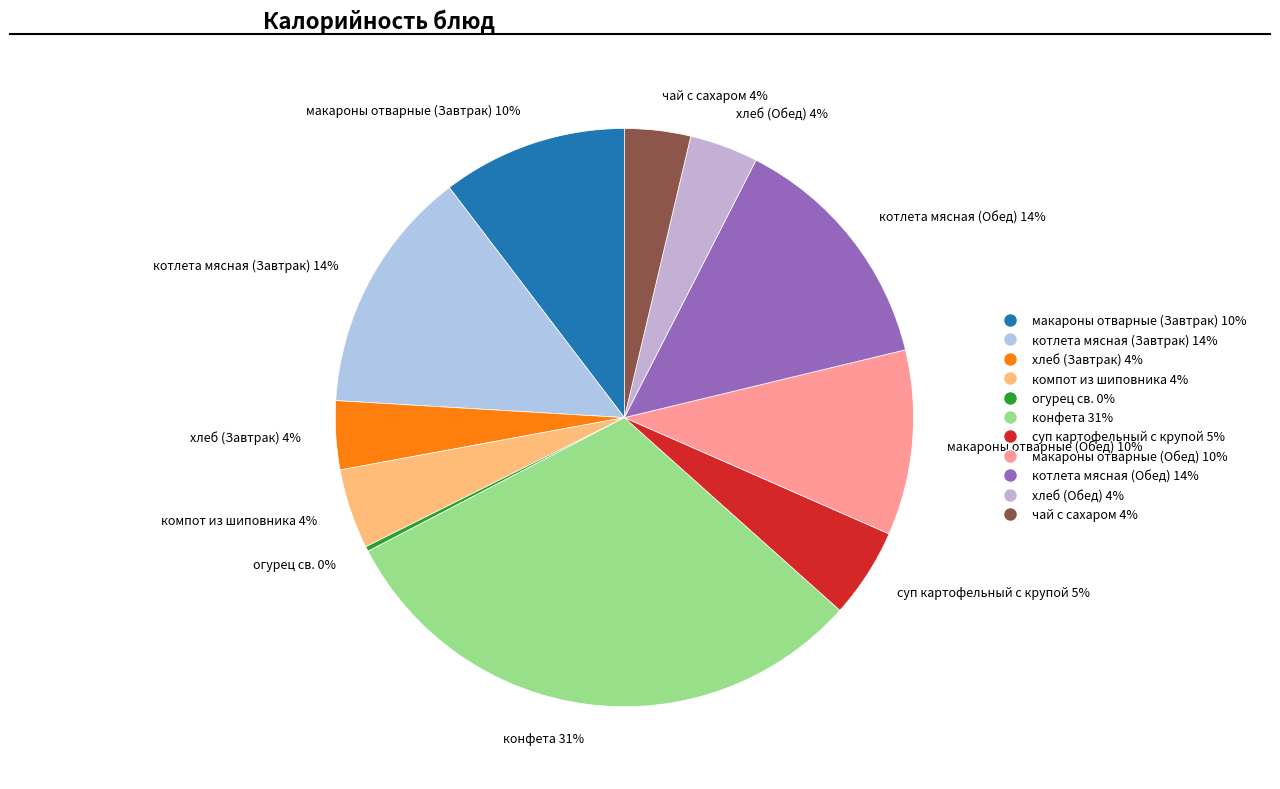

Between макароны отварные (Обед) 10% and суп картофельный с крупой 5%, which is larger?

макароны отварные (Обед) 10%